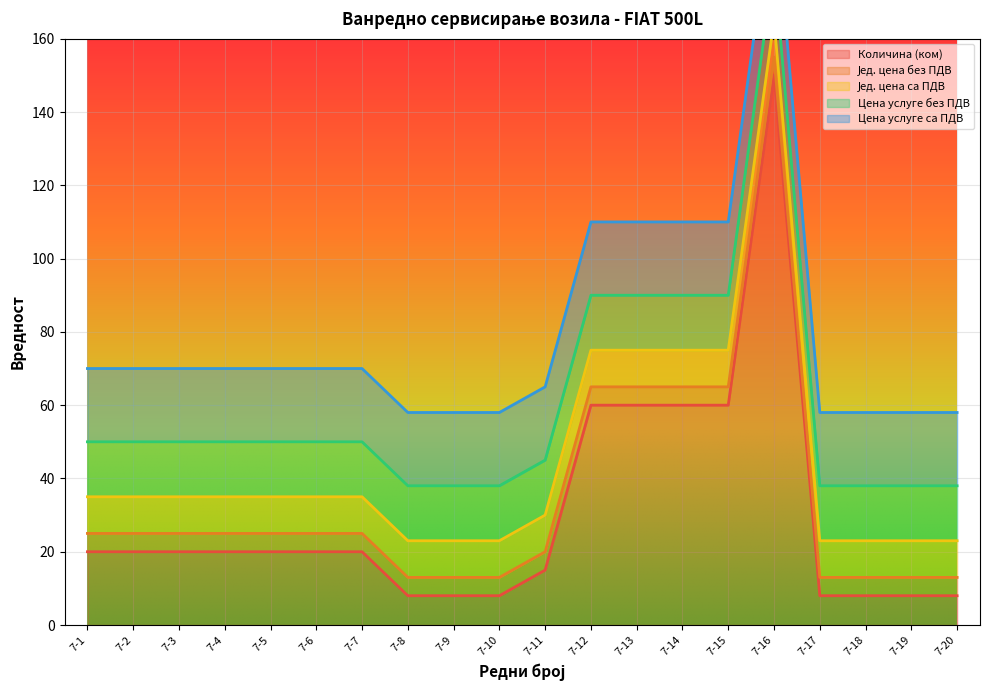

What is the highest value of the Количина (ком) series?

150